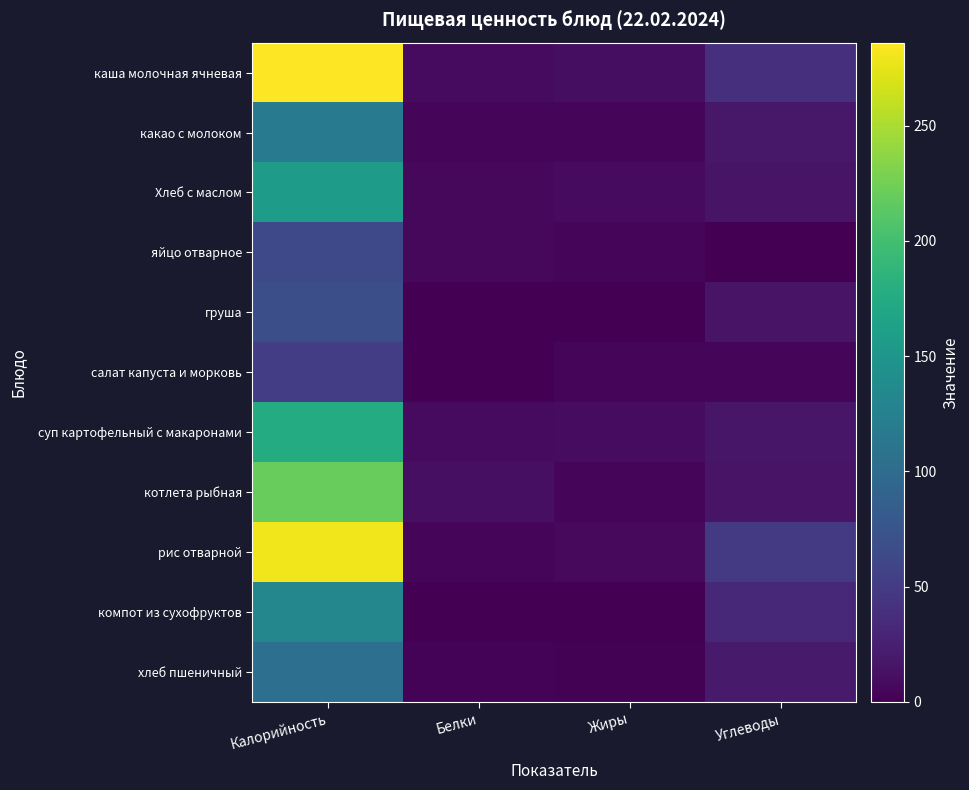

What is the greatest value displayed?

286